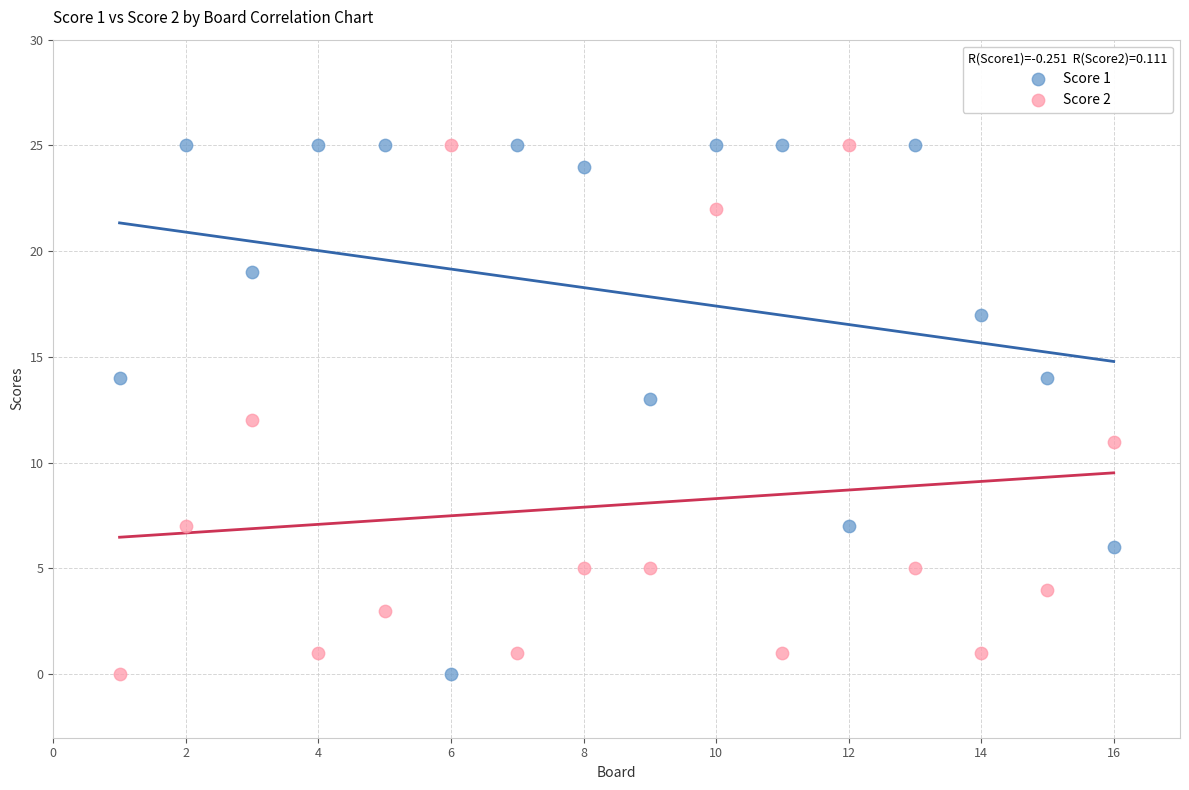

Across all data points, what is the range of Y values (max minus min)?

25